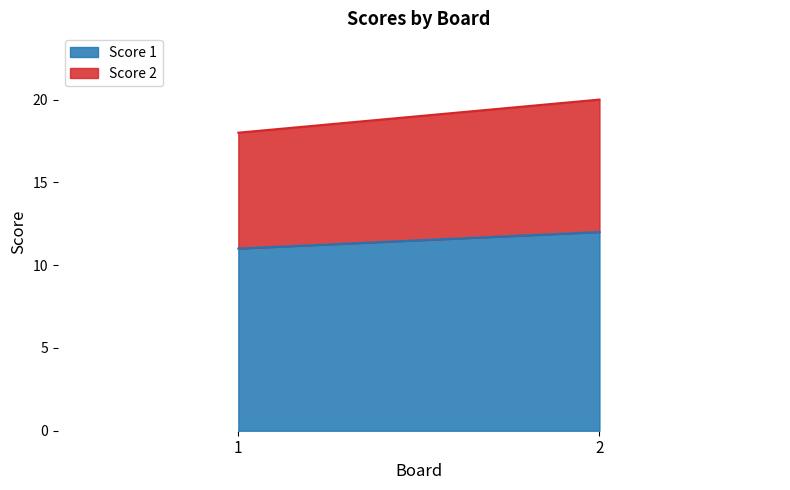

Reading left to right, transcribe all the data shown in this chart.

Score 1: 1=11	2=12
Score 2: 1=7	2=8